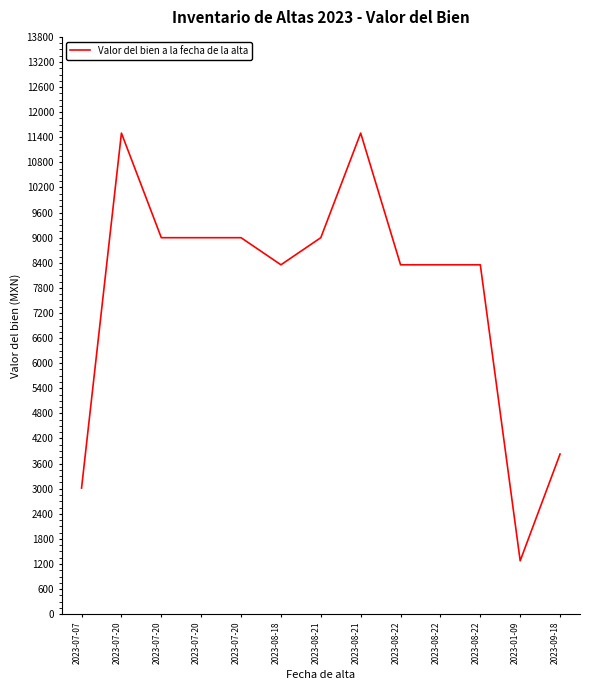

Is this an area chart (filled region under the line)?

No